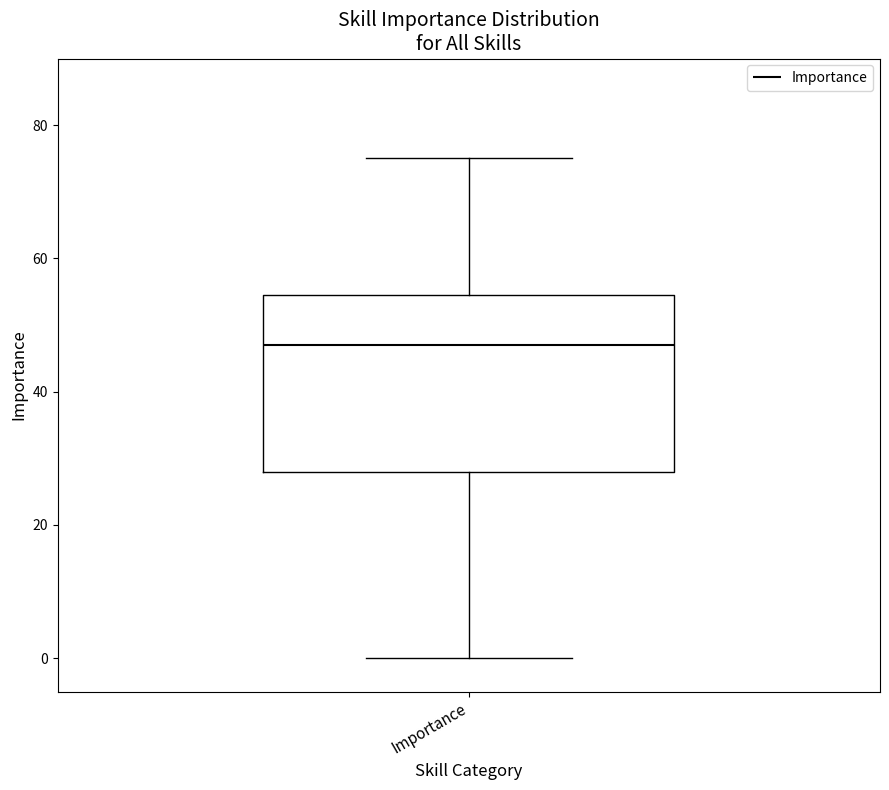

Read this box plot against the y-axis: the position of the median line, the range covered by the box, and the ends of both whiskers. The values are not printed on the chart, so give them approximately, as read against the axis.

median 48, box 28 to 54, whiskers 0 to 76